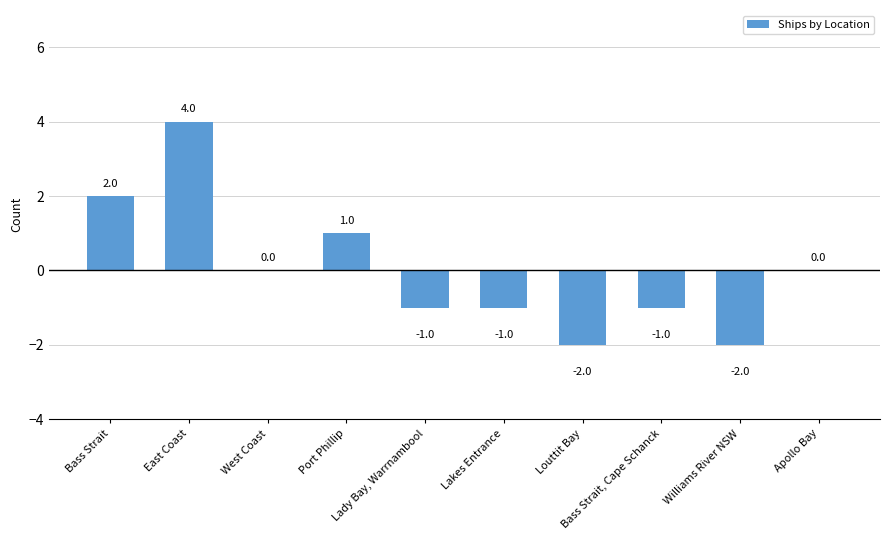

Count the number of categories in the chart.

10